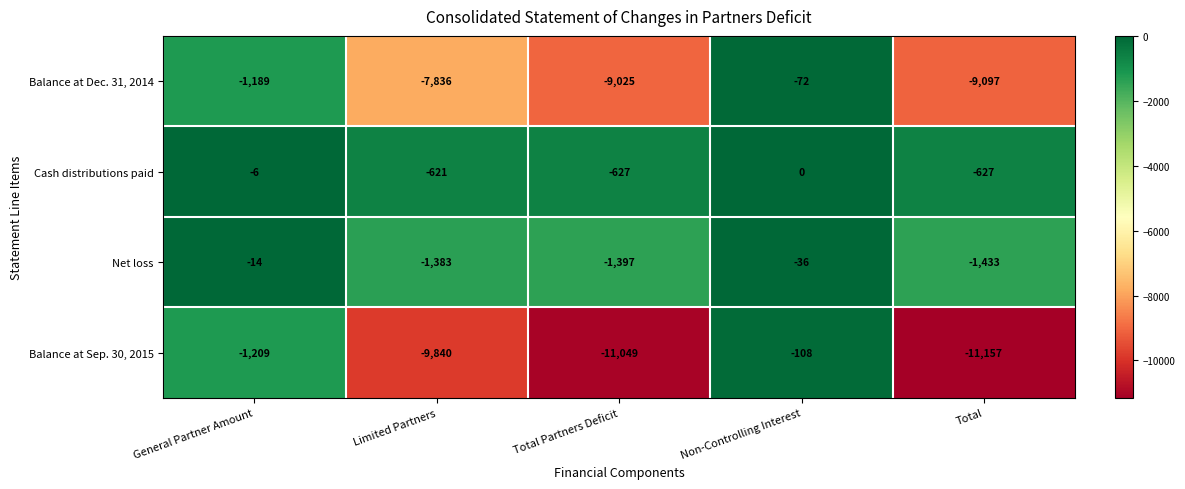

What is the average value of the Cash distributions paid series?

-376